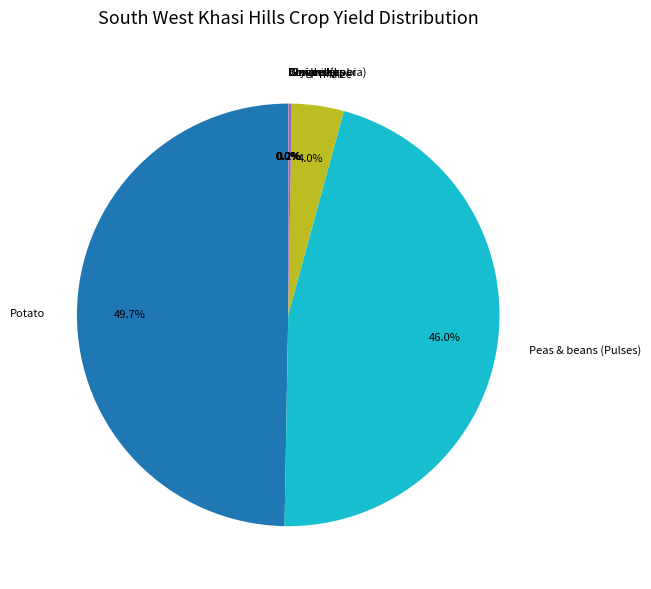

What is the largest slice in the pie chart?

Potato